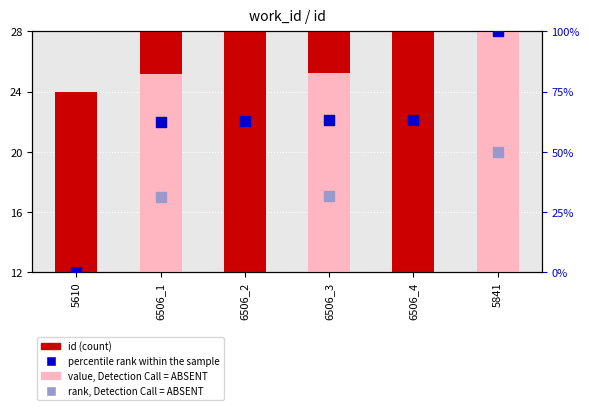

Approximately how many times larger is the value at 6506_4 compared to 5841?

0.8